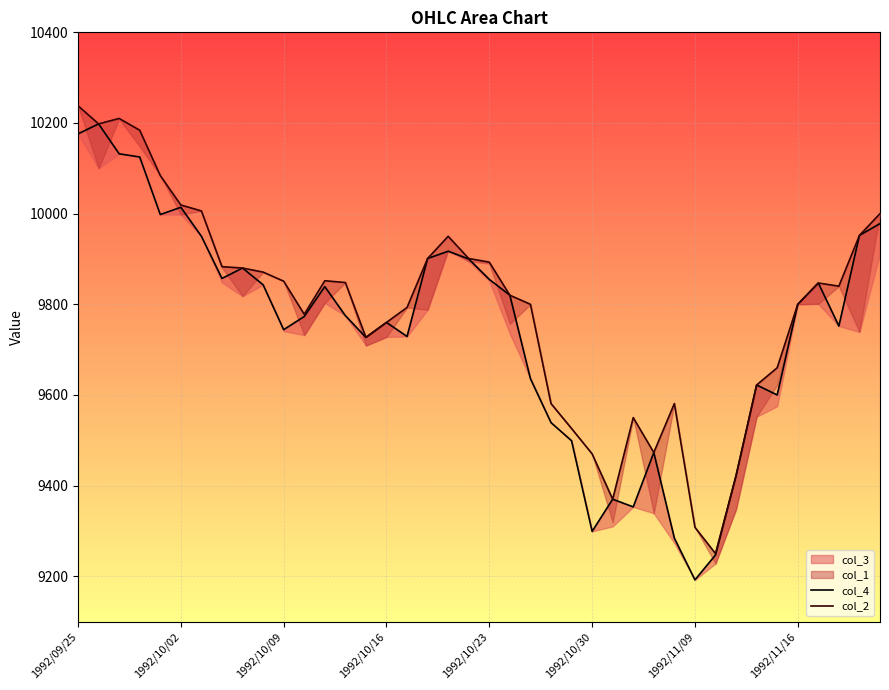

Is it true that col_4 equals 5923 at 1992/09/25?

False